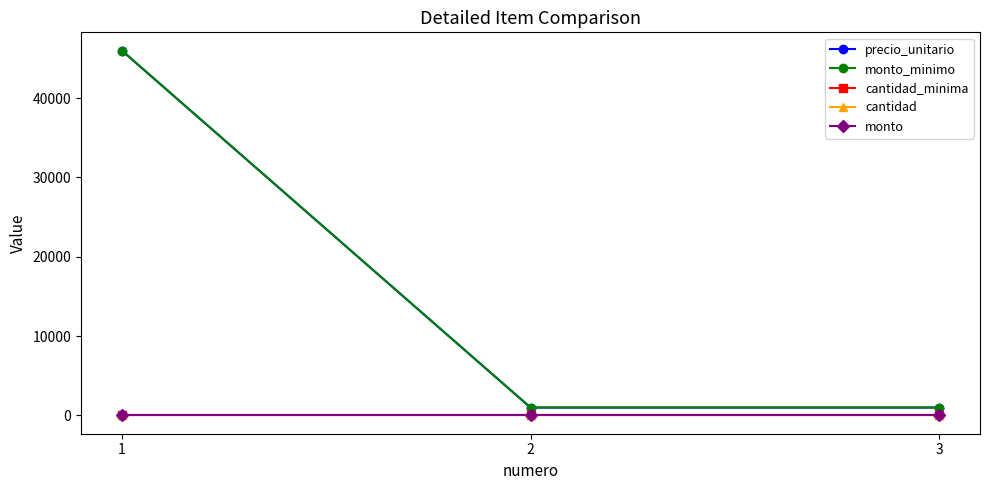

Is it true that monto_minimo equals 1000 at 3?

True